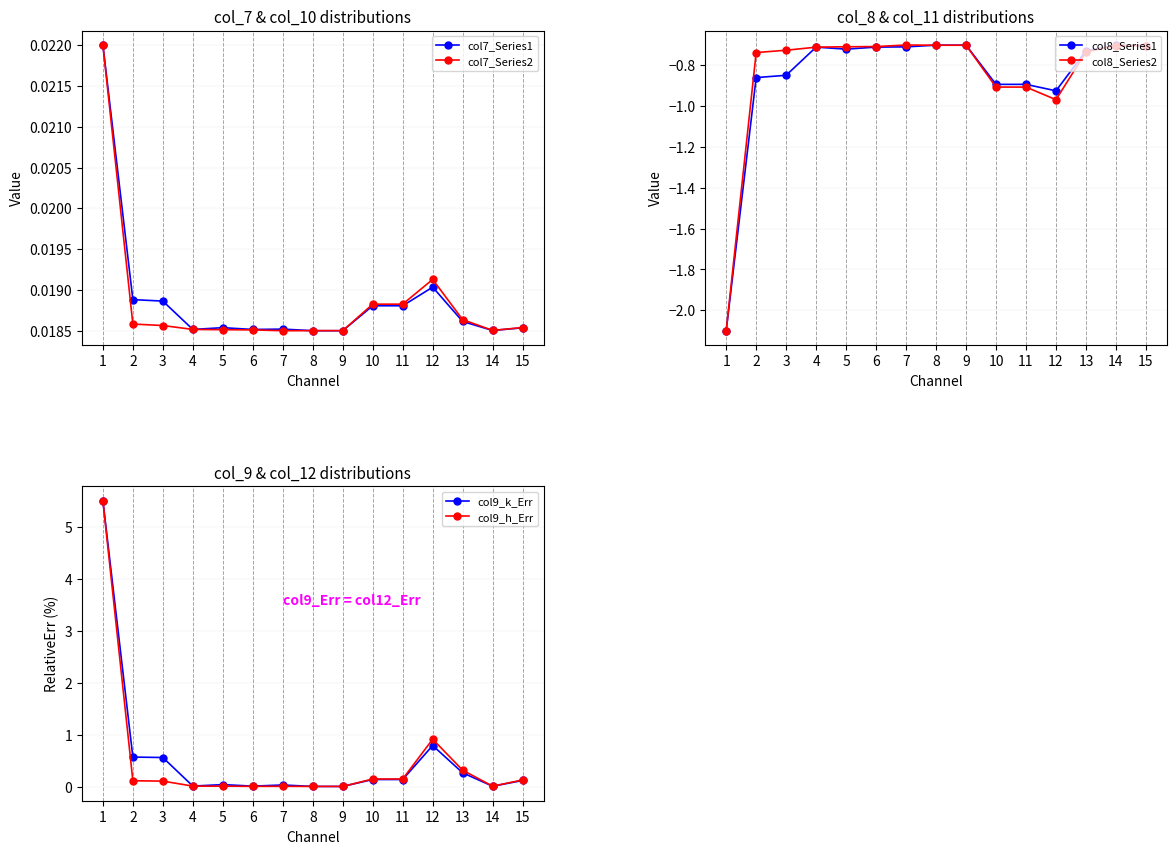

In col7_Series1, how many points are lower than both neighbors (excluding endpoints)?

3